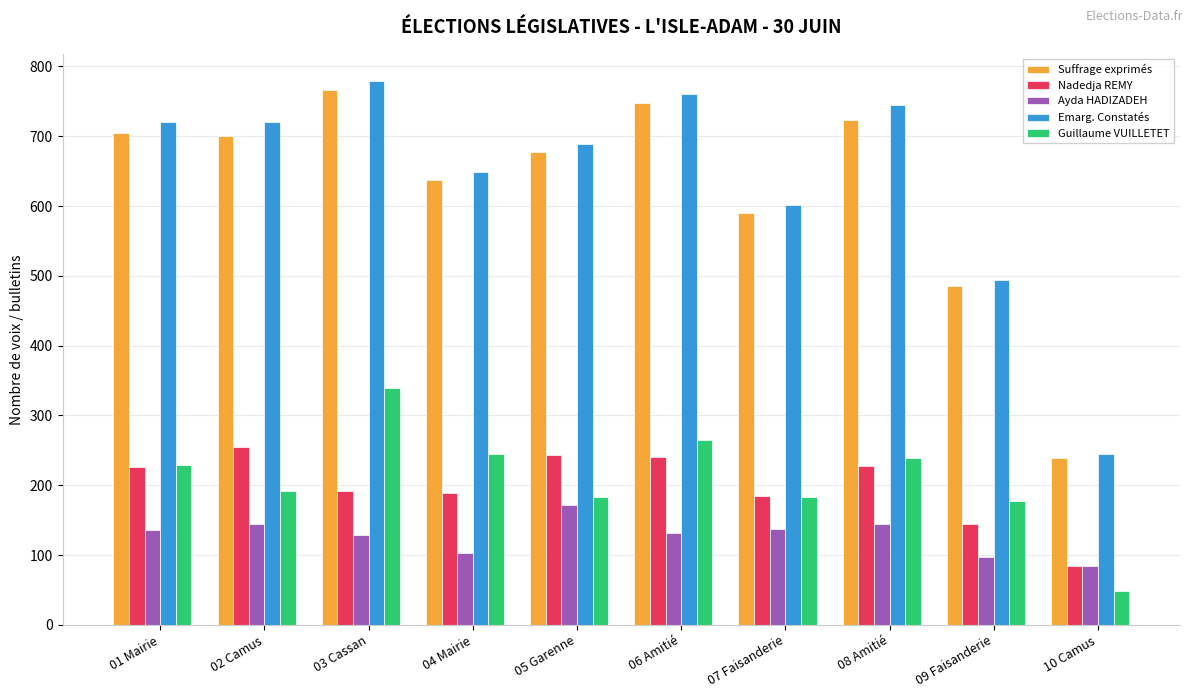

What is the label of the 1st bar from the right?

10 Camus